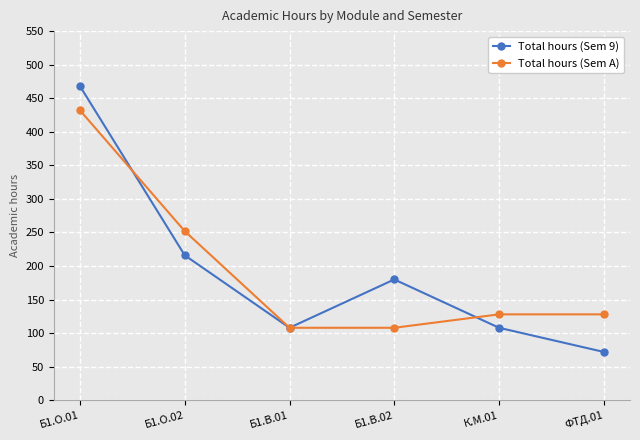

Which label corresponds to the smallest value in the chart?

ФТД.01